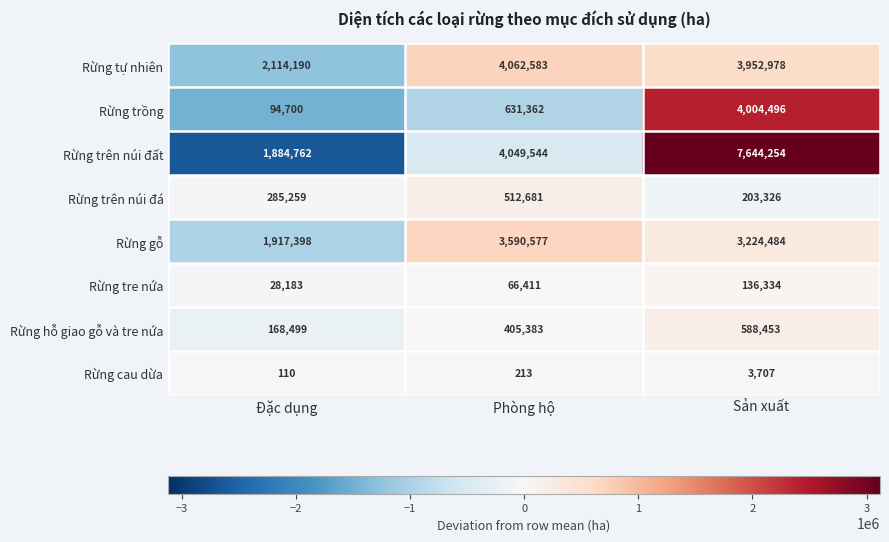

How many Rừng trên núi đất values are between 1884762 and 7644254?

3